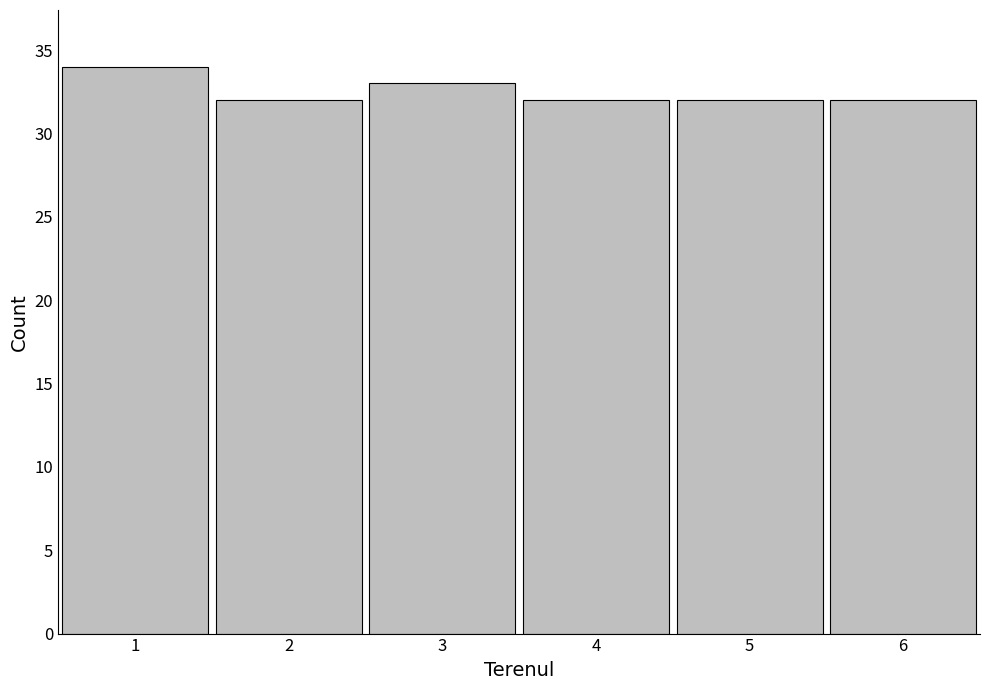

Reading left to right, extract all data points from this chart.

34	32	33	32	32	32